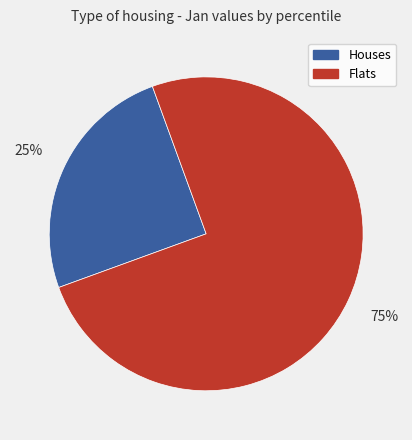

Which has a higher value, Houses or Flats?

Flats